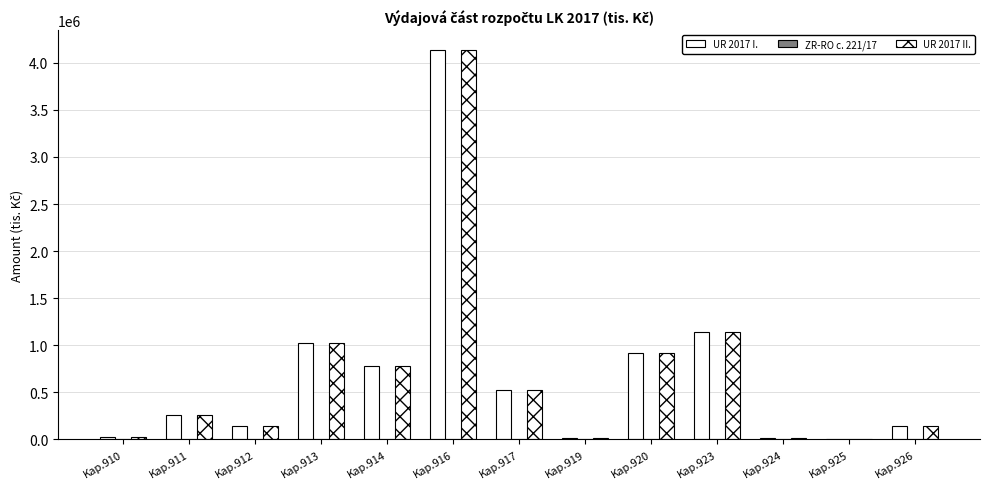

How many distinct data groups are displayed?

3